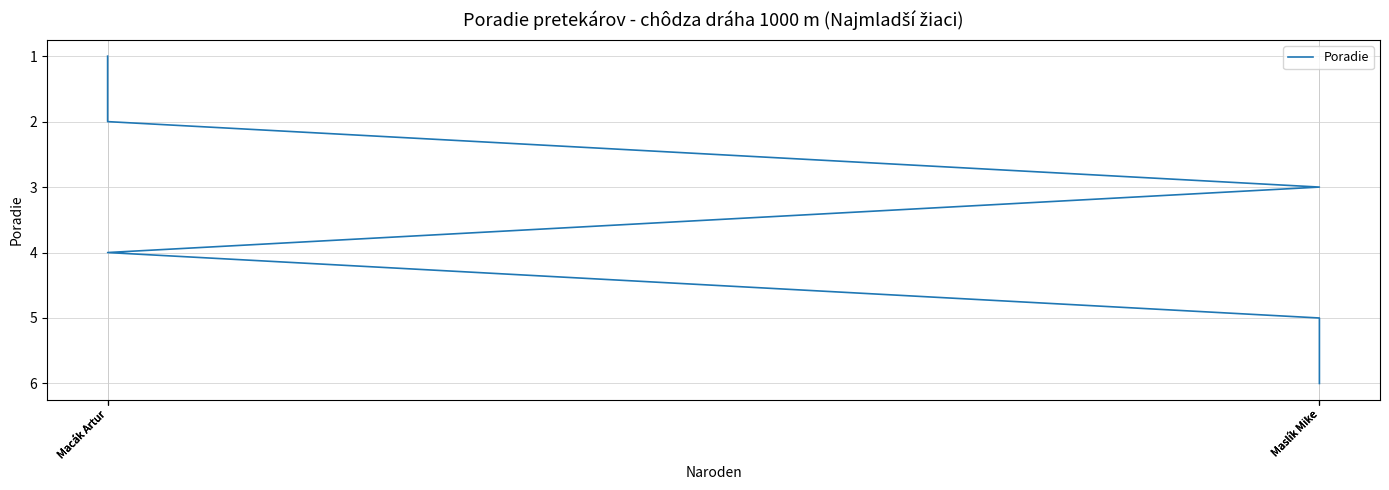

What is the greatest value displayed?

6